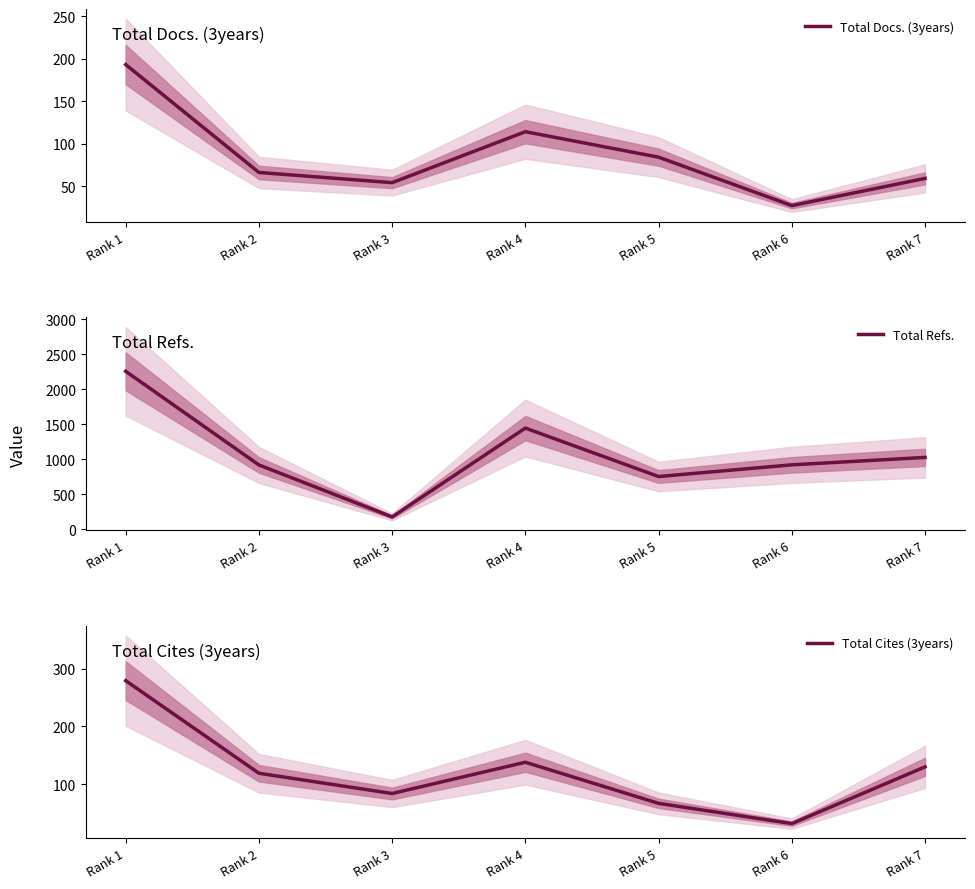

Reading left to right, list all the values displayed in this chart.

Total Docs. (3years): Rank 1=193	Rank 2=66	Rank 3=54	Rank 4=114	Rank 5=84	Rank 6=27	Rank 7=59
Total Refs.: Rank 1=2258	Rank 2=920	Rank 3=178	Rank 4=1447	Rank 5=755	Rank 6=922	Rank 7=1028
Total Cites (3years): Rank 1=279	Rank 2=119	Rank 3=84	Rank 4=138	Rank 5=67	Rank 6=32	Rank 7=130